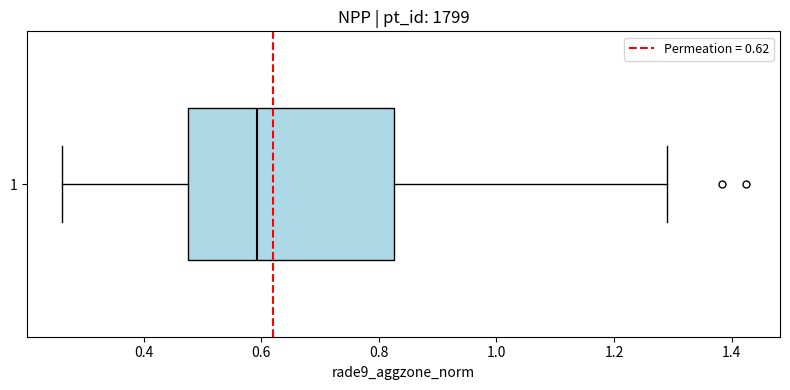

Where does the left whisker of the box at y = 1 end on the x-axis? The values are not printed on the chart, so give them approximately, as read against the axis.

0.26